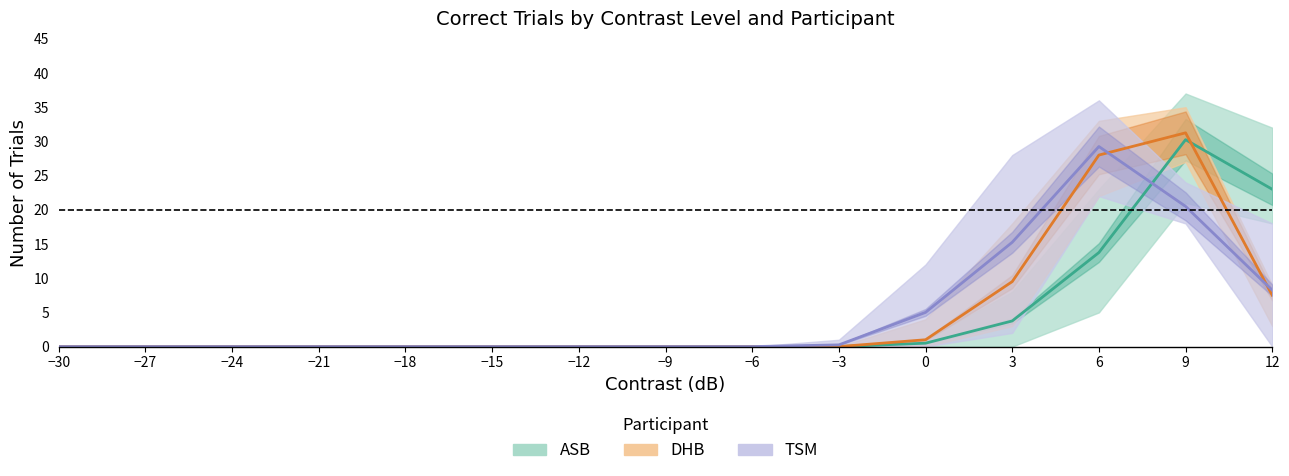

True or false: DHB mean has more than 0 interior local peaks.

True